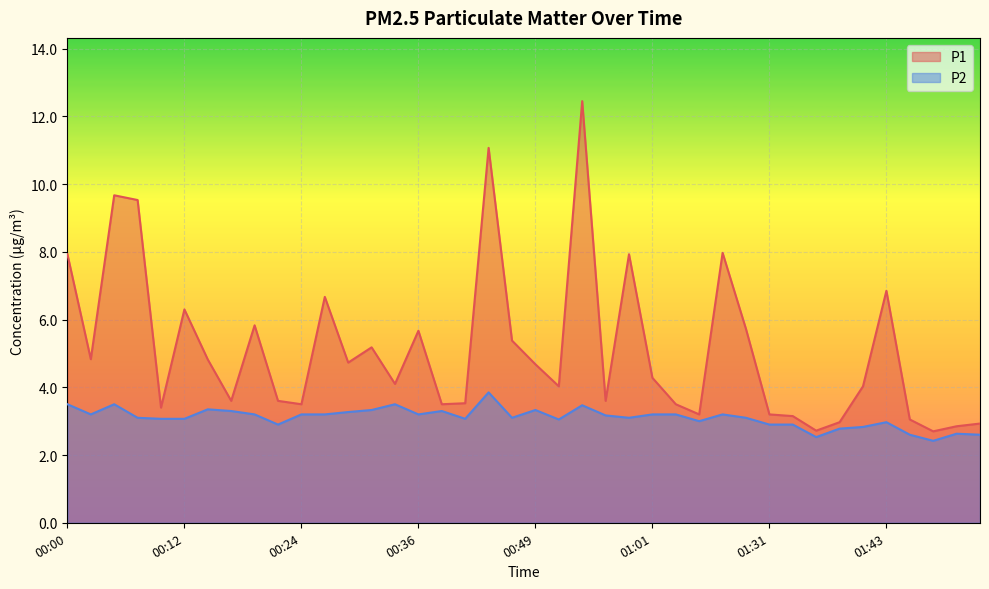

Which series has the largest range (max minus min)?

P1